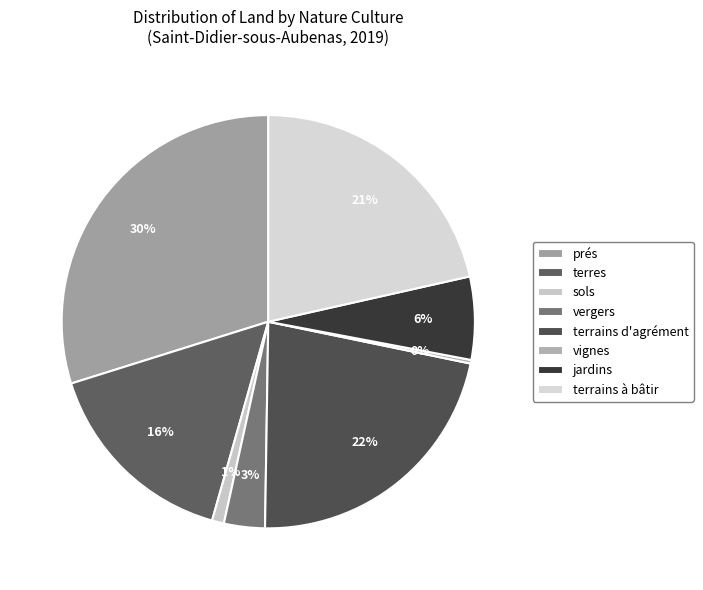

What is the largest slice in the pie chart?

prés